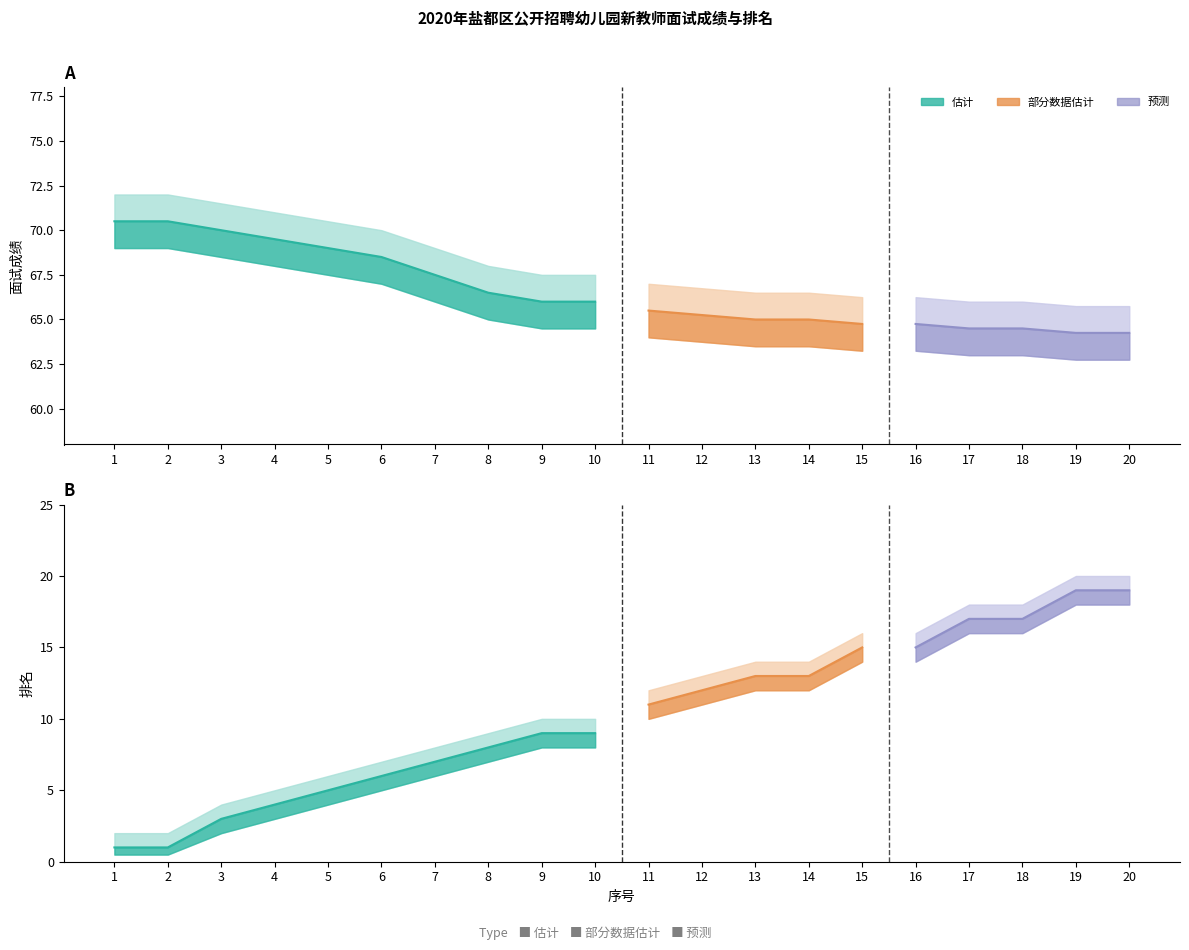

What is the value of the 排名_lower point at the 2nd from the left?

0.5